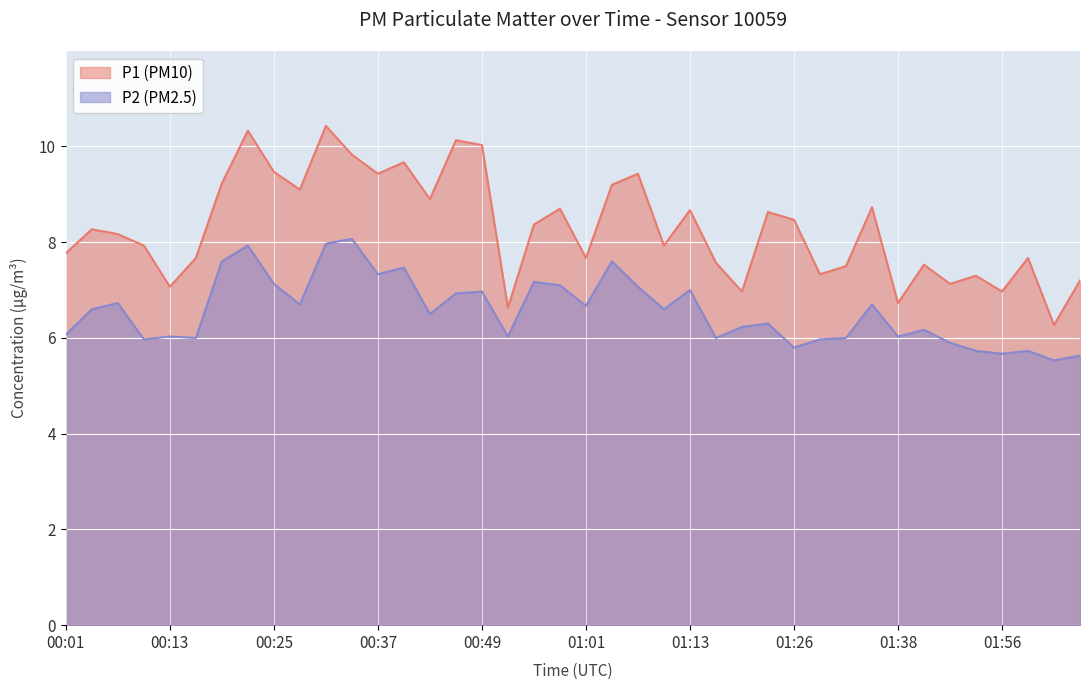

Does the chart display data point markers on the line(s)?

No